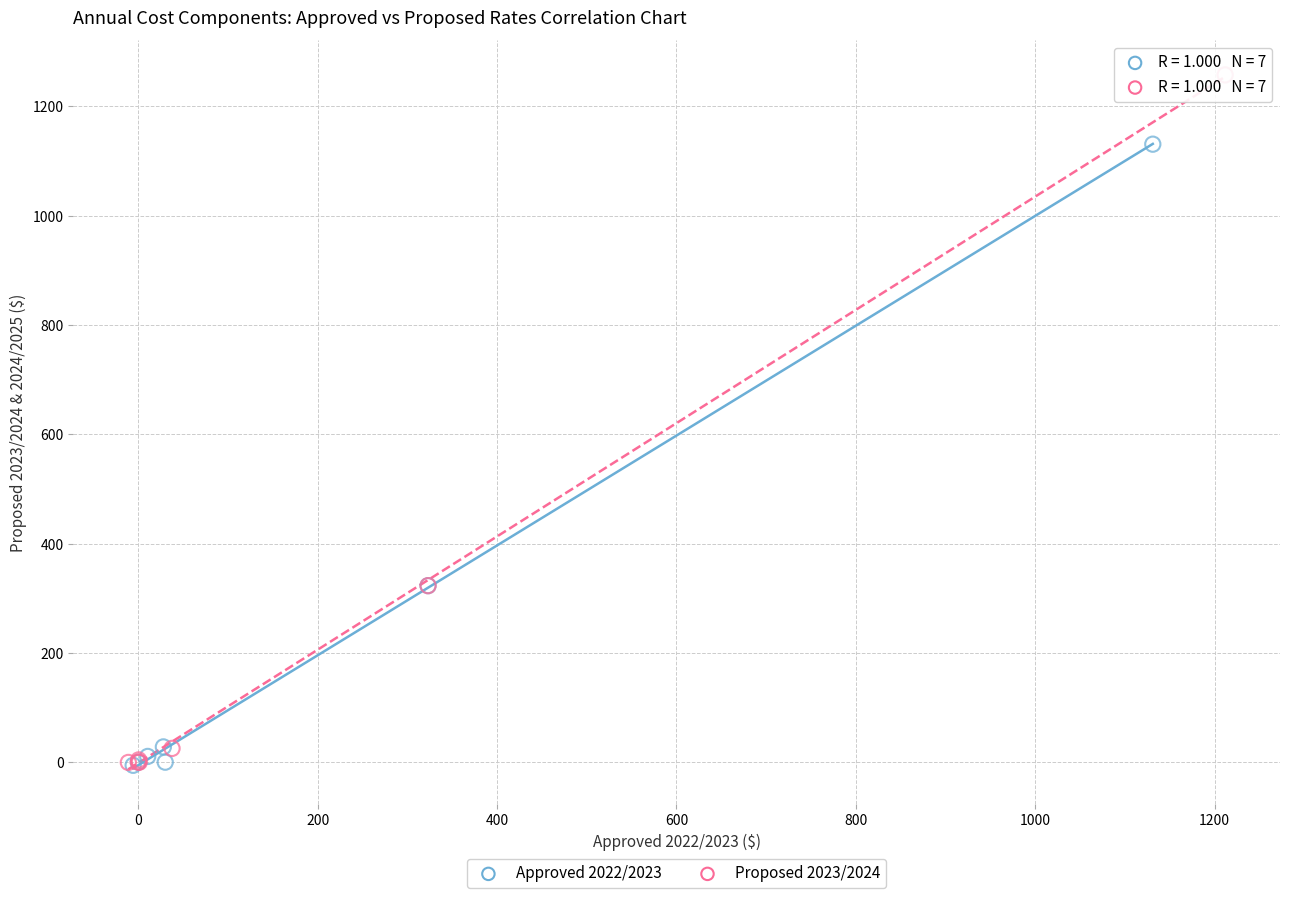

What are all the series names shown in the legend?

Approved 2022/2023, Proposed 2023/2024